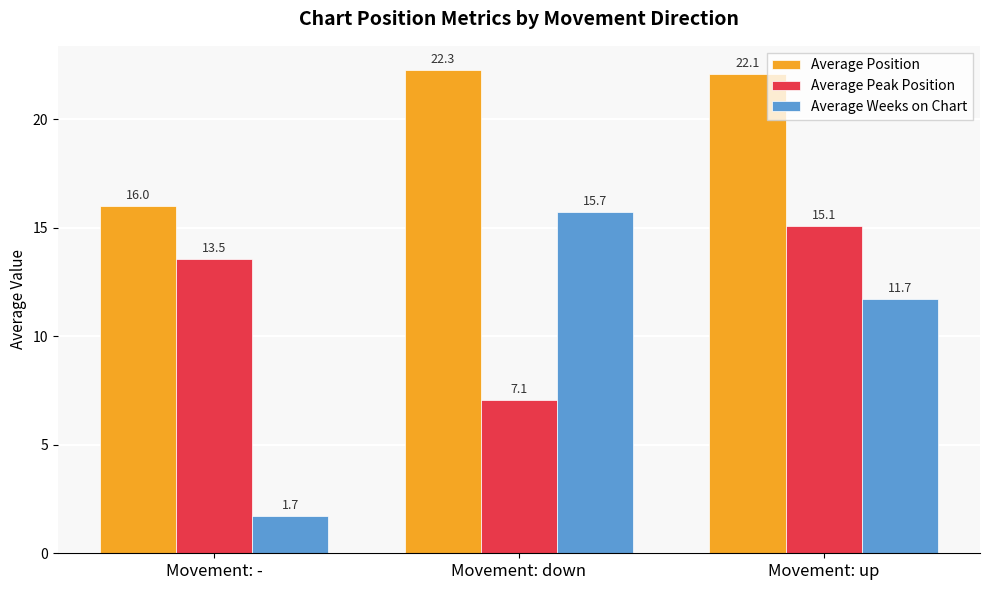

At how many categories does at least one series exceed 11?

3